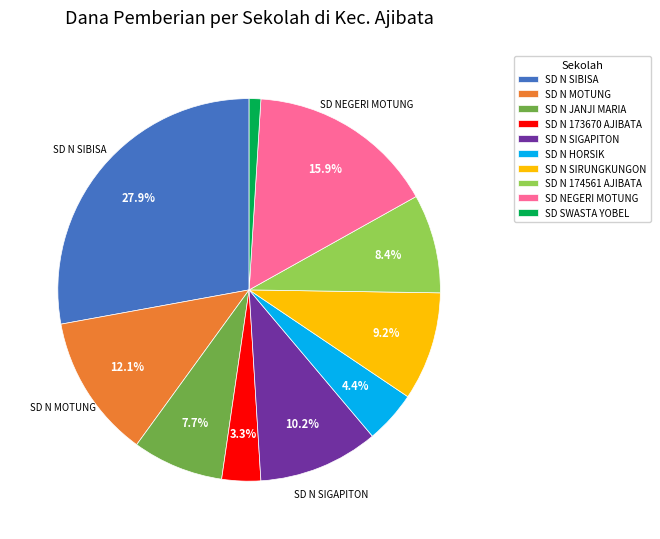

Does SD N JANJI MARIA account for over 50% of the chart?

No